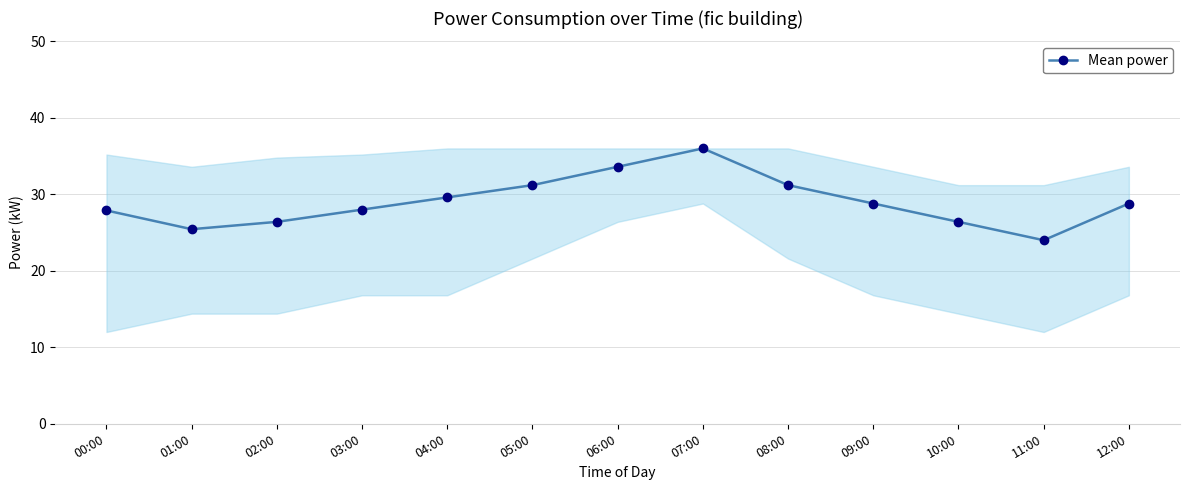

How many data points does each series have?

13